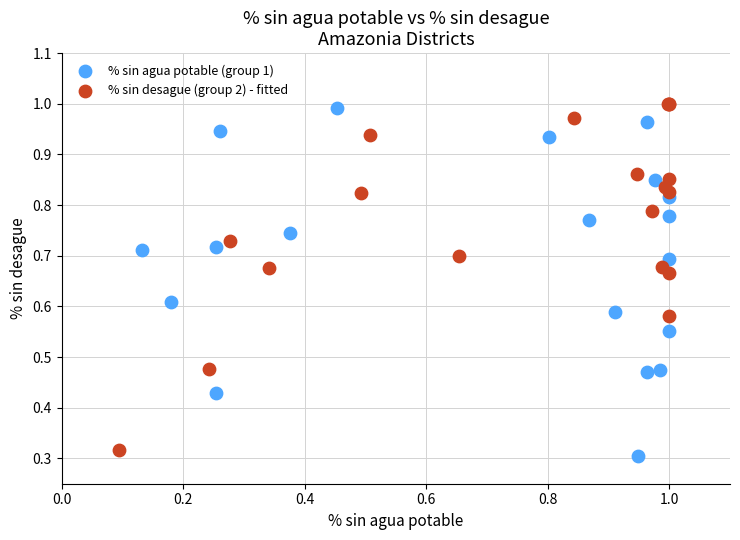

What are all the series names shown in the legend?

% sin agua potable (group 1), % sin desague (group 2) - fitted